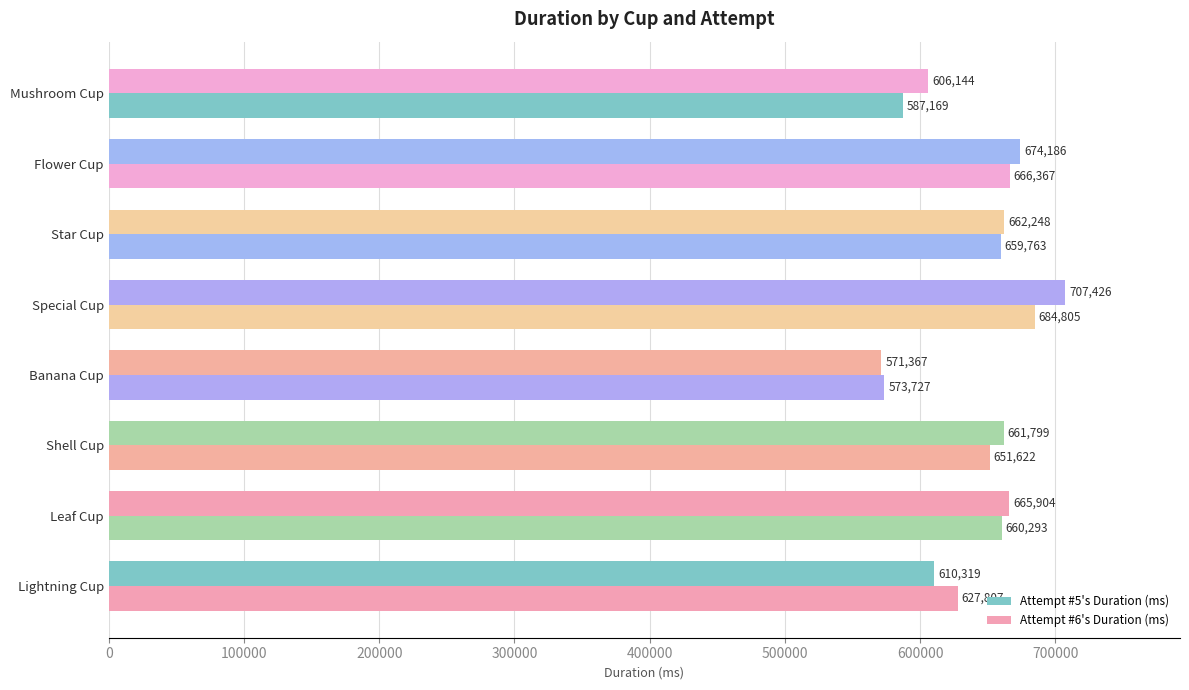

How many values in the Attempt #5's Duration (ms) series are below 662248?

4